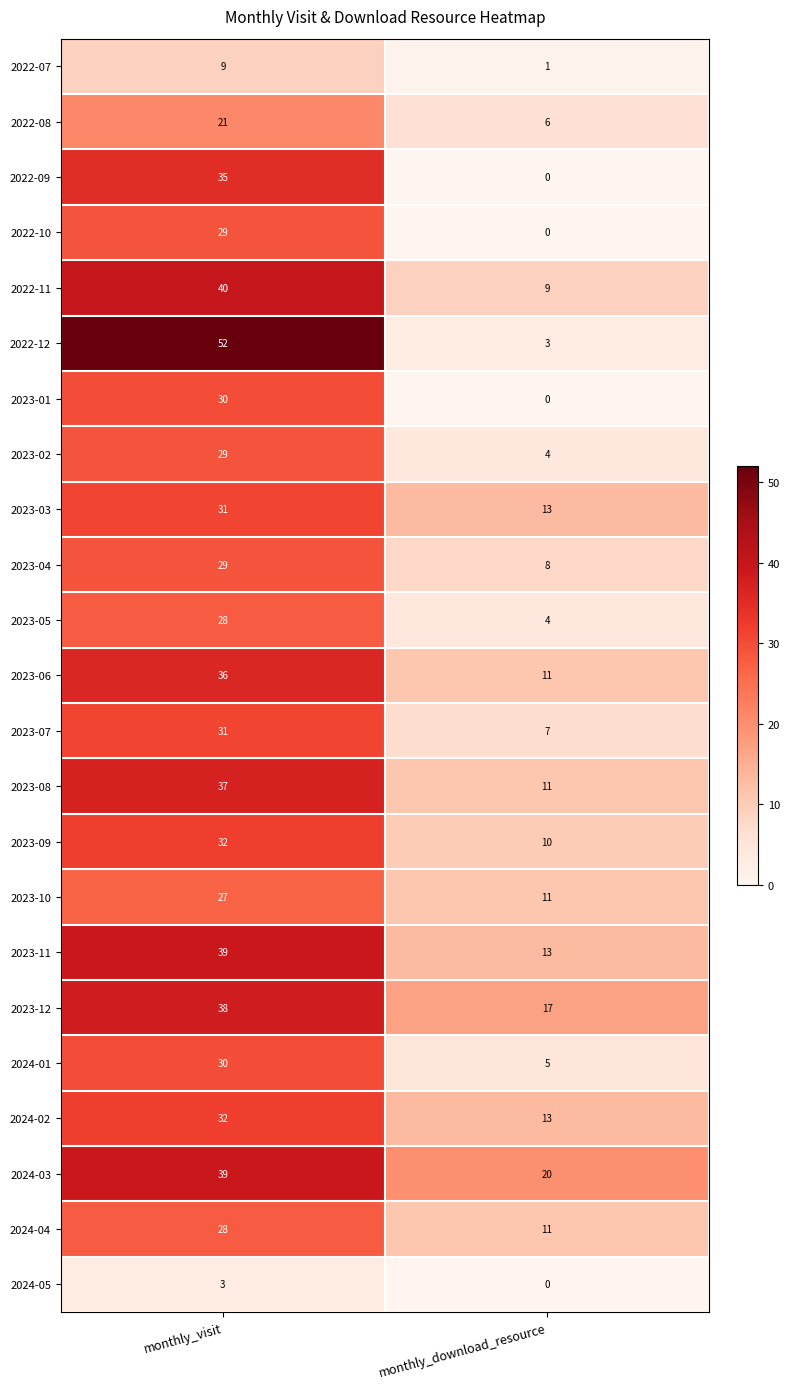

What is the difference between the 2023-10 values at monthly_download_resource and monthly_visit?

16